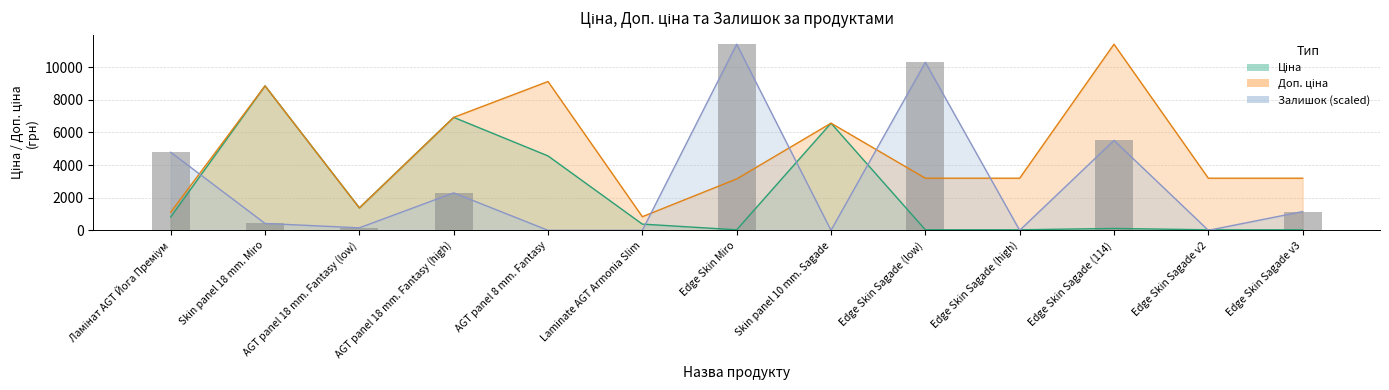

What is the total value across all series at Edge Skin Miro?

14592.5